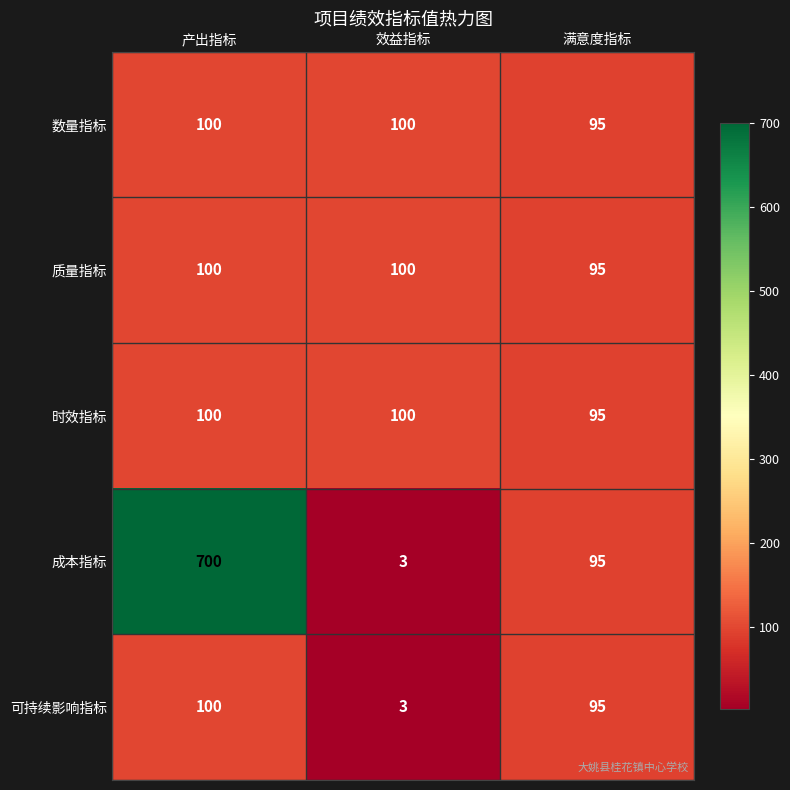

Reading left to right, what are all the values shown in this chart?

数量指标: 产出指标=100	效益指标=100	满意度指标=95
质量指标: 产出指标=100	效益指标=100	满意度指标=95
时效指标: 产出指标=100	效益指标=100	满意度指标=95
成本指标: 产出指标=700	效益指标=3	满意度指标=95
可持续影响指标: 产出指标=100	效益指标=3	满意度指标=95